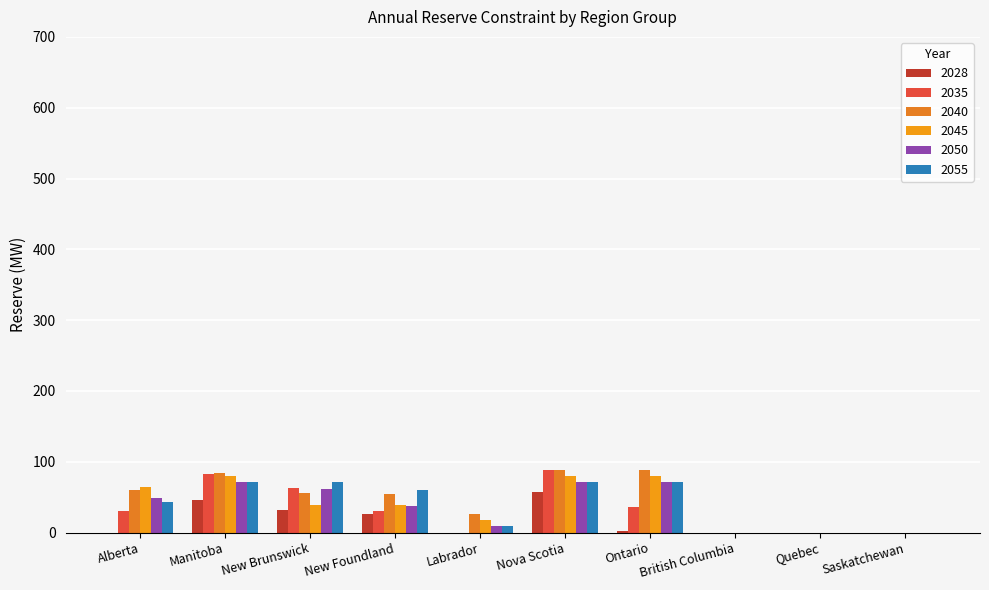

Which series has the largest total across all categories?

2040